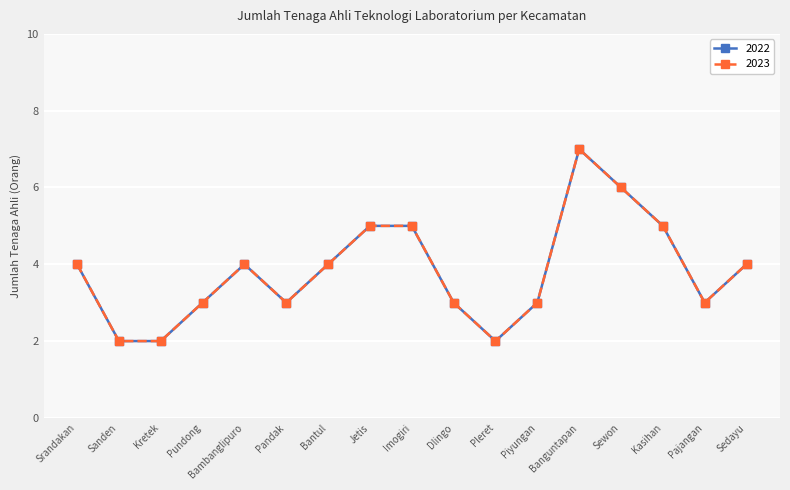

Does the chart have visible grid lines?

Yes